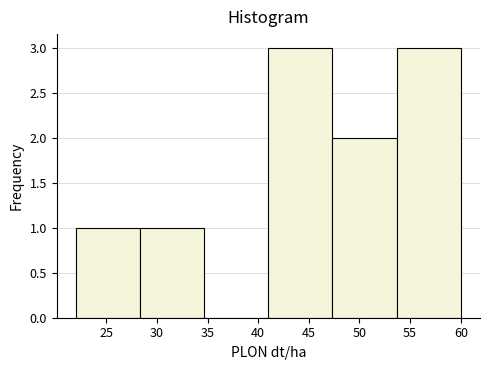

Reading left to right, list every bar in this chart as the range it spans on the x-axis followed by its height. Neither the bar edges nor the heights are printed on the chart, so give them approximately, as read against the axes.

22.0 to 28.5: 1
28.5 to 34.5: 1
34.5 to 41.0: 0
41.0 to 47.5: 3
47.5 to 53.5: 2
53.5 to 60.0: 3